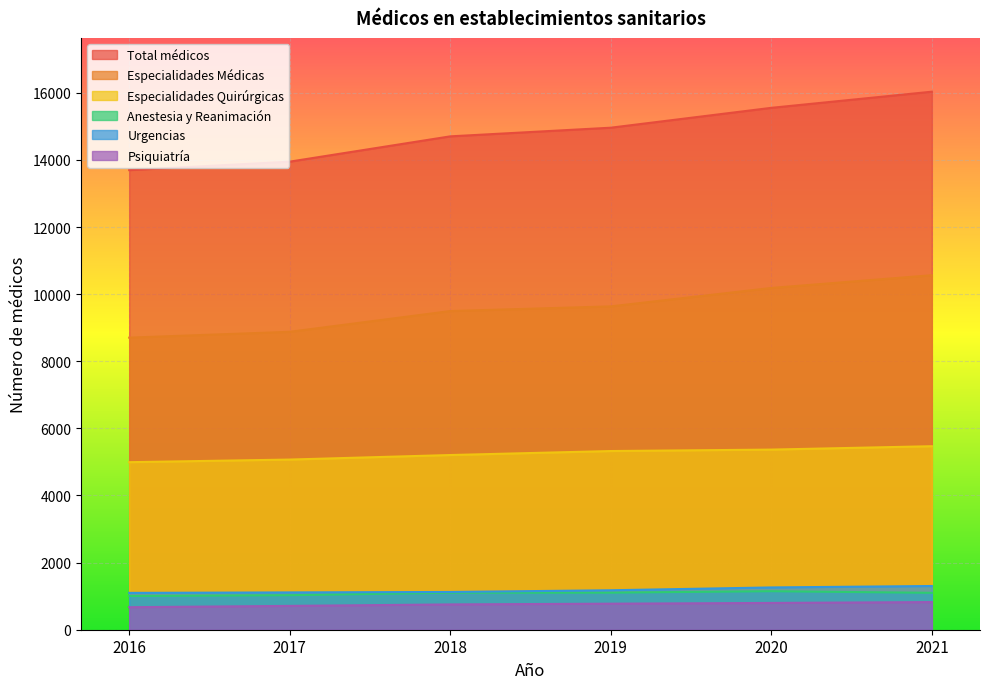

At which category does the chart reach its peak across all series?

2021